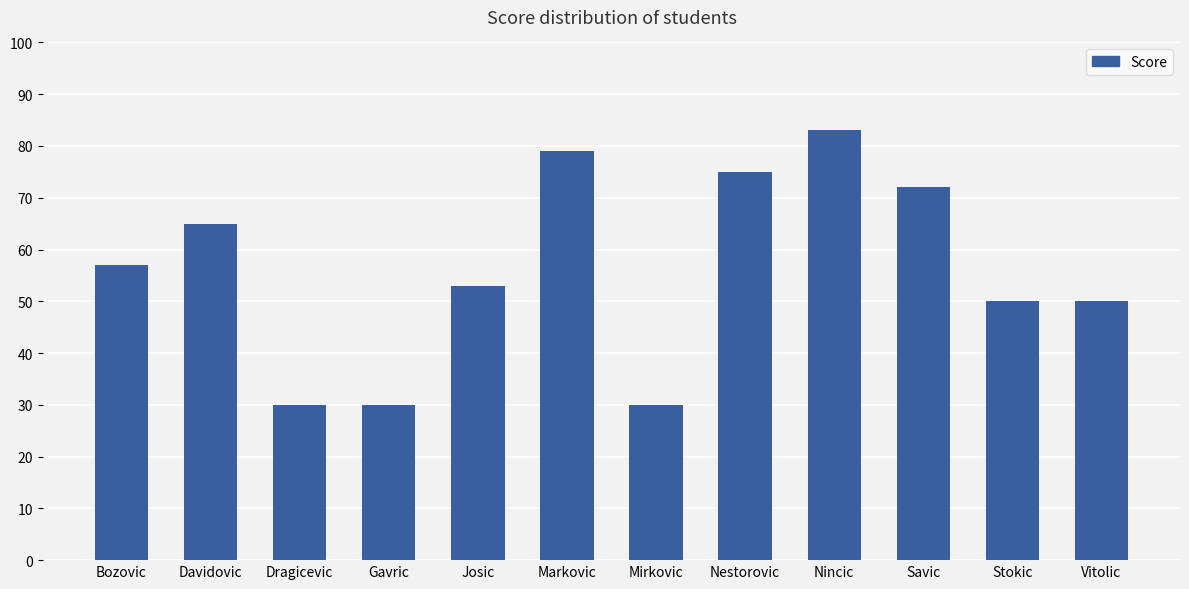

What is the change in value from Nestorovic to Nincic?

+8